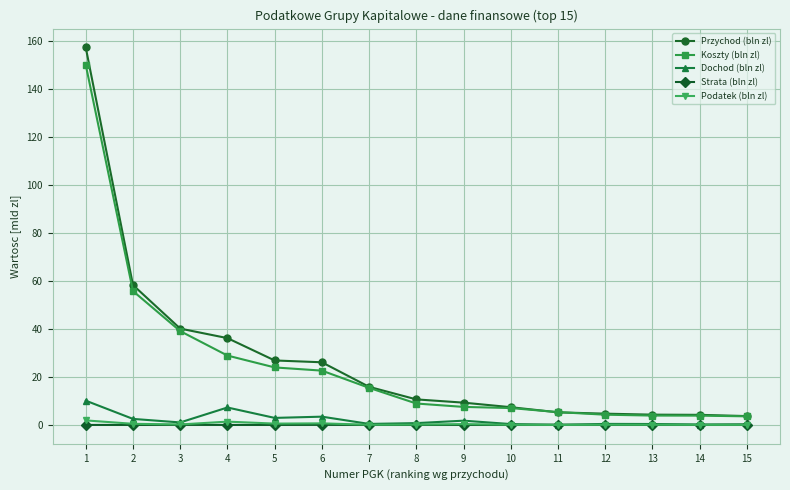

Is the value of Przychod (bln zl) at 8 greater than the value of Strata (bln zl) at 5?

Yes